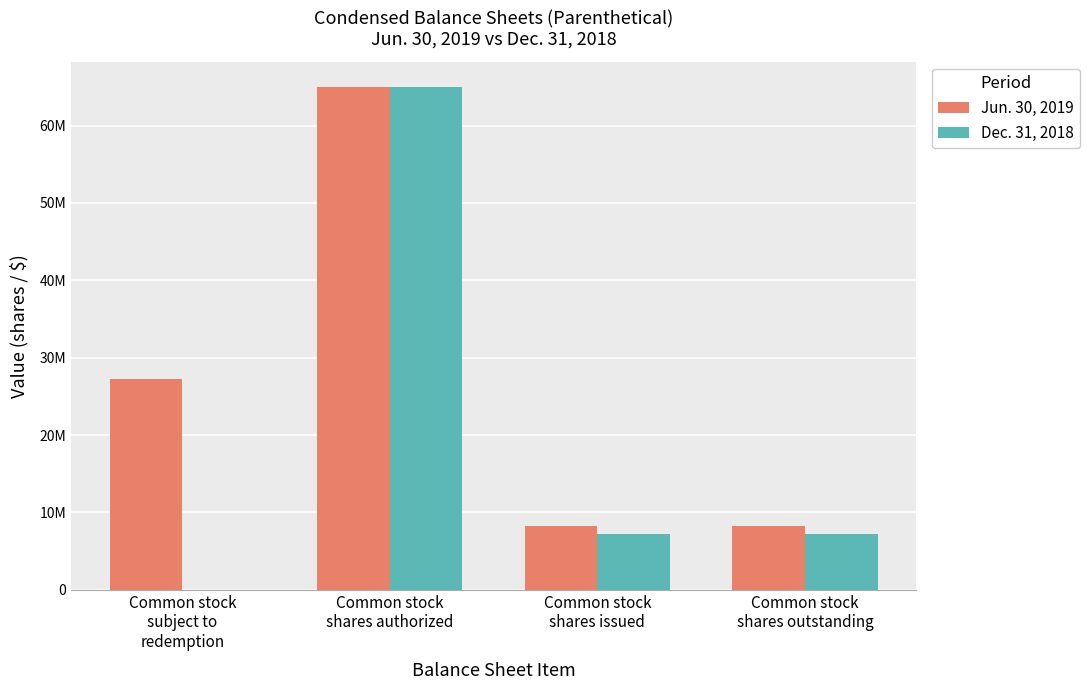

At which label does Jun. 30, 2019 first exceed 27212685?

Common stock
shares authorized